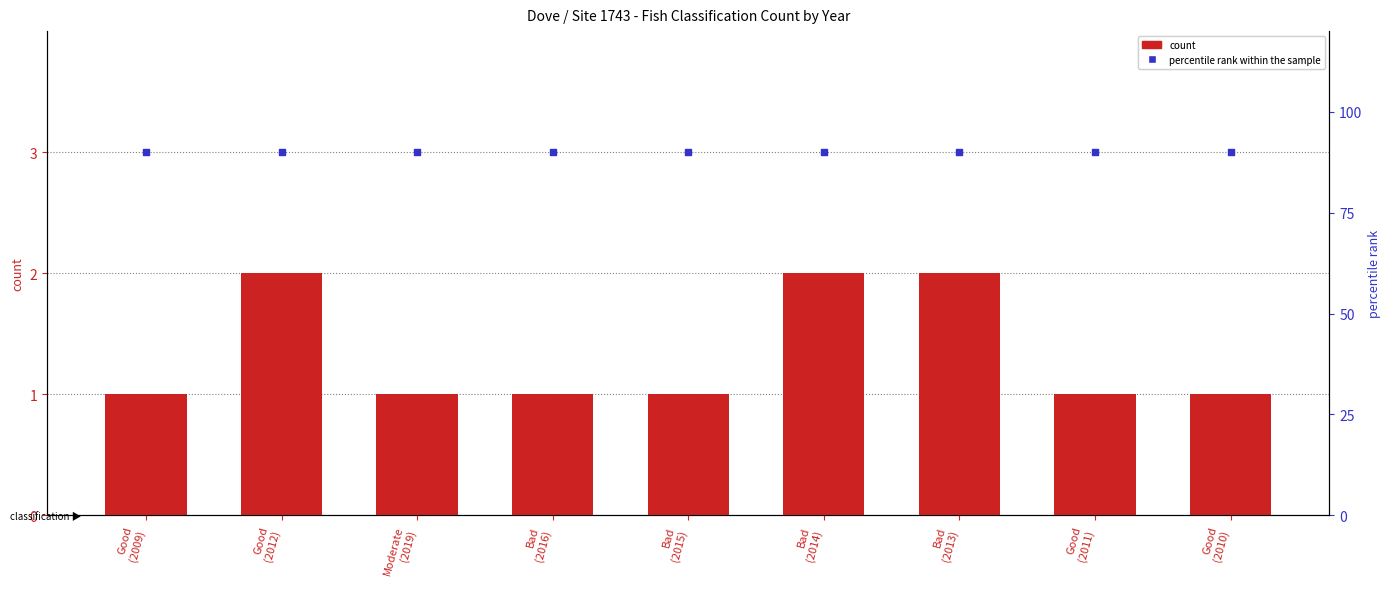

What are all the series names shown in the legend?

count, percentile rank within the sample